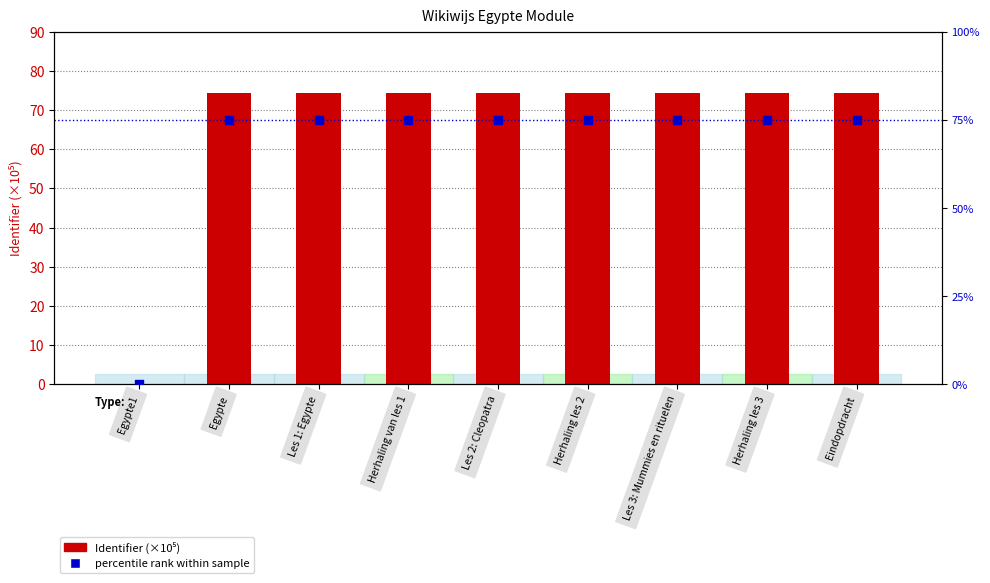

What are all the series names shown in the legend?

Identifier (×10⁵), percentile rank